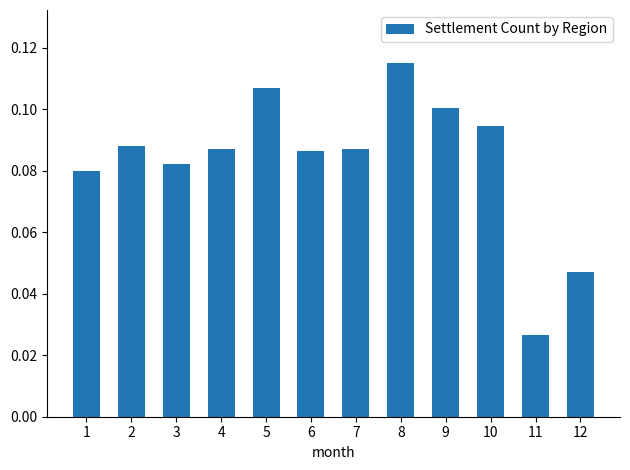

Which has a higher value, 7 or 3?

7